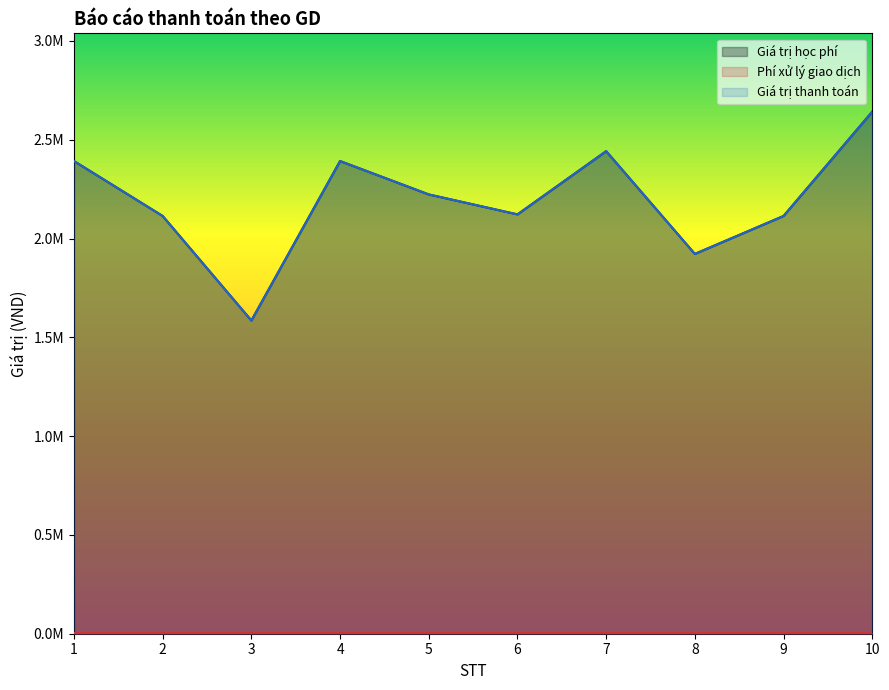

The value of Giá trị thanh toán at 7 is 4062947. True or false?

False